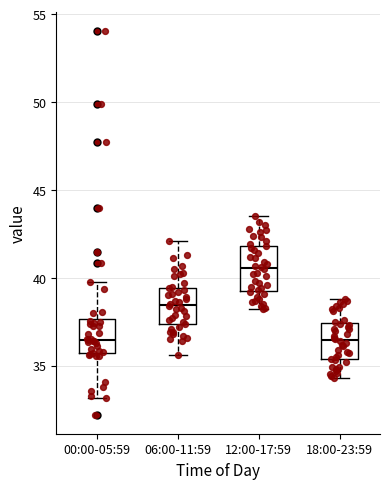

Reading left to right, read every box against the y-axis: the position of its median line, the range the box covers, and the ends of its whiskers. The values are not printed on the chart, so give them approximately, as read against the axis.

00:00-05:59: median 36.5, box 35.5 to 37.5, whiskers 33.0 to 40.0
06:00-11:59: median 38.5, box 37.5 to 39.5, whiskers 35.5 to 42.0
12:00-17:59: median 40.5, box 39.5 to 42.0, whiskers 38.0 to 43.5
18:00-23:59: median 36.5, box 35.5 to 37.5, whiskers 34.5 to 39.0